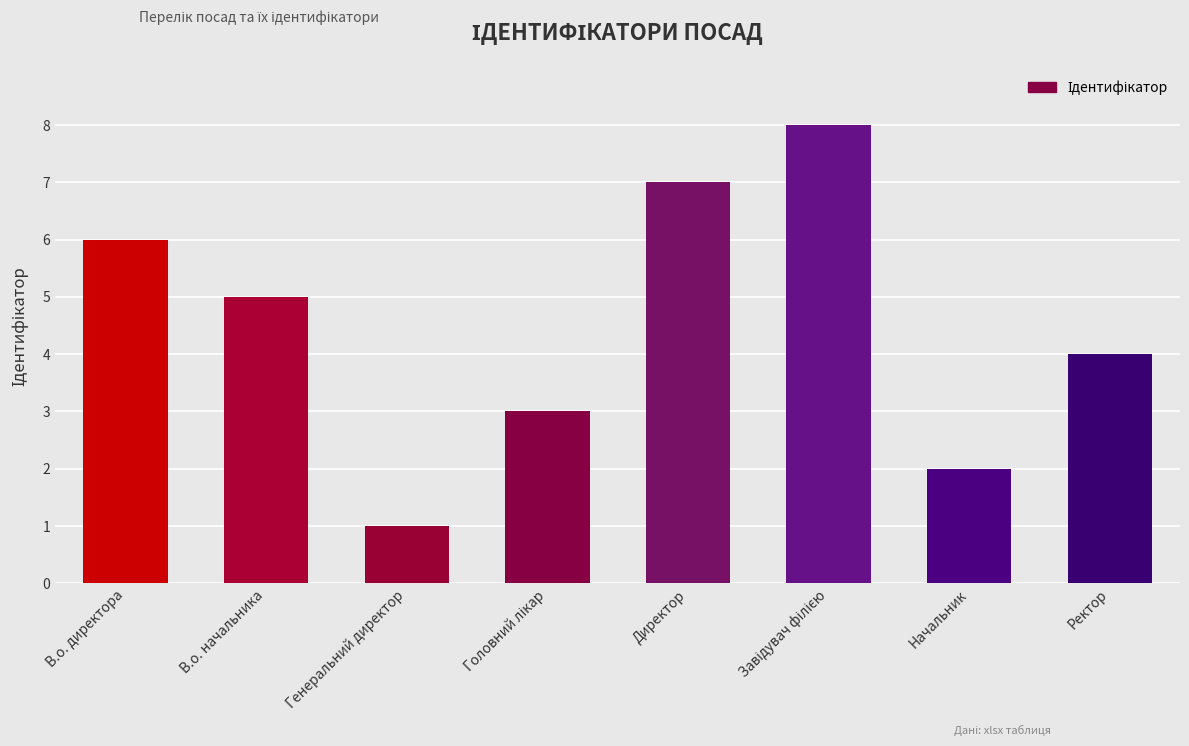

What is the value of the 7th bar from the left?

2